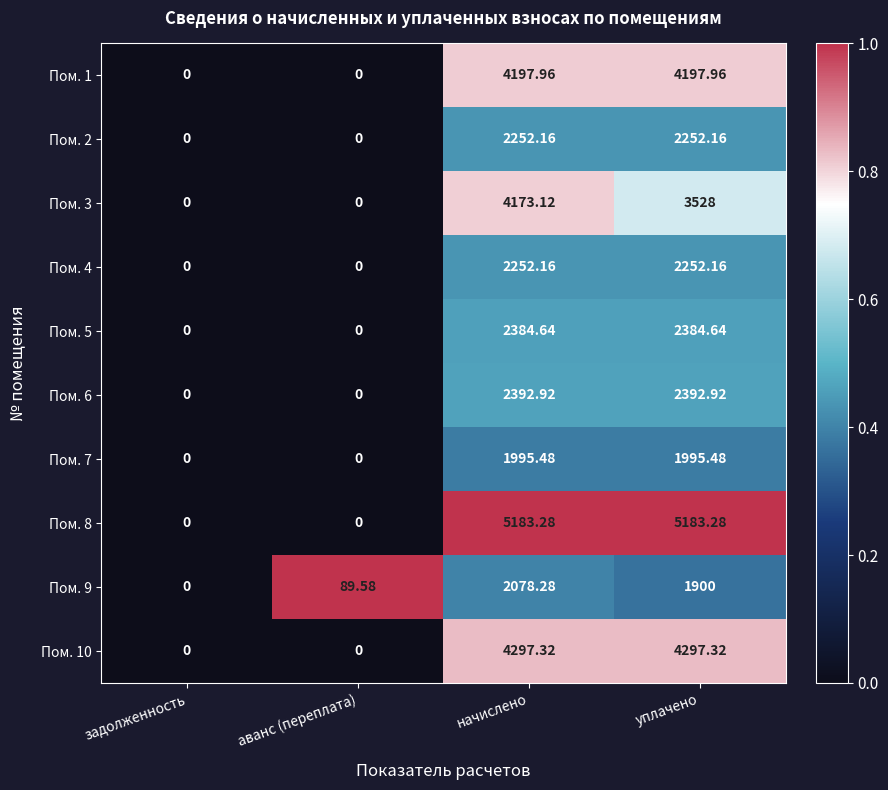

Where does the Пом. 6 series first go above 2392?

начислено